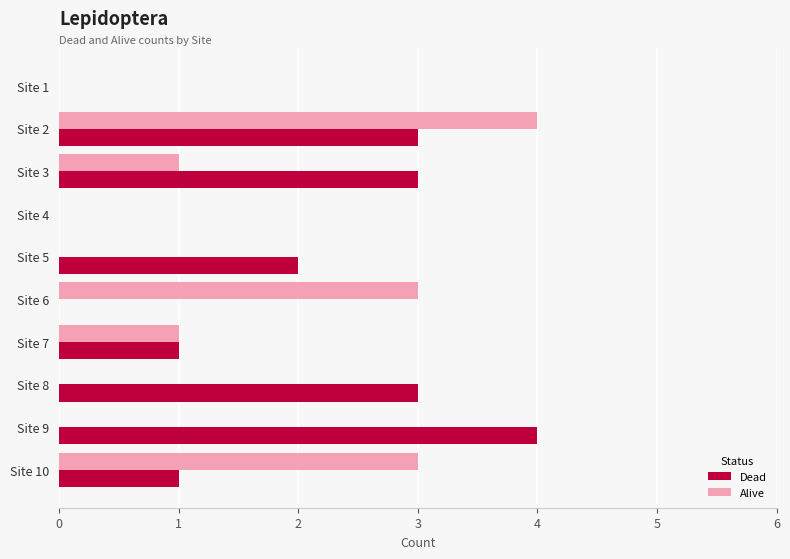

At which label does Alive reach its peak?

Site 2